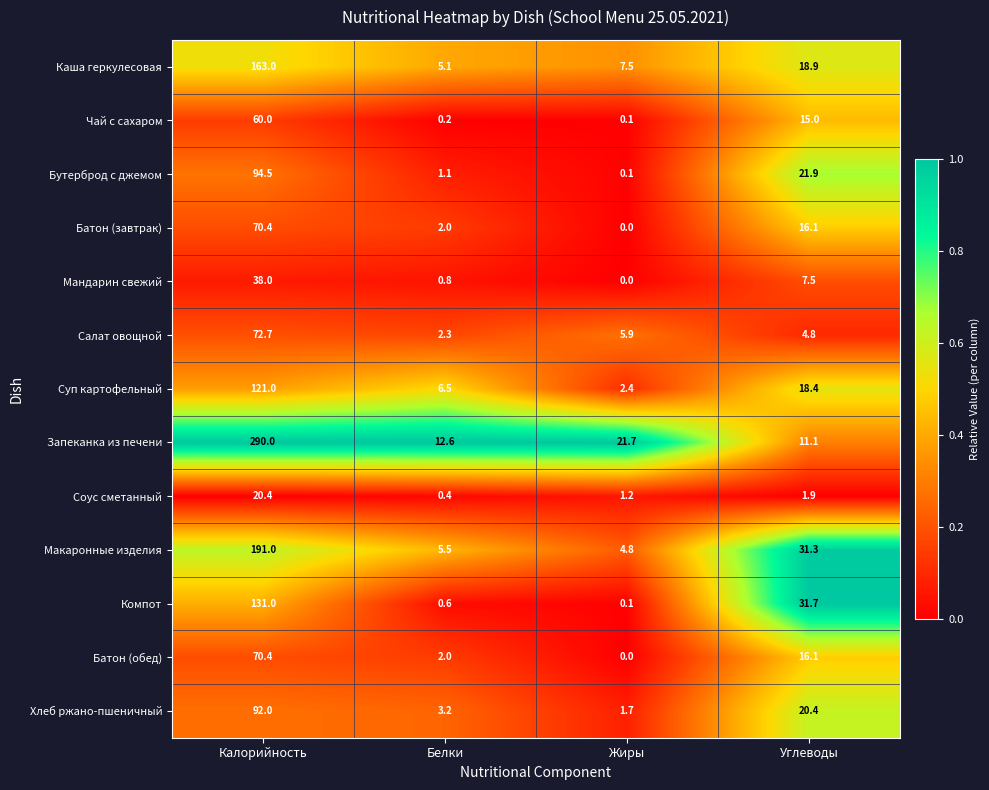

At which category does the chart reach its minimum across all series?

Жиры